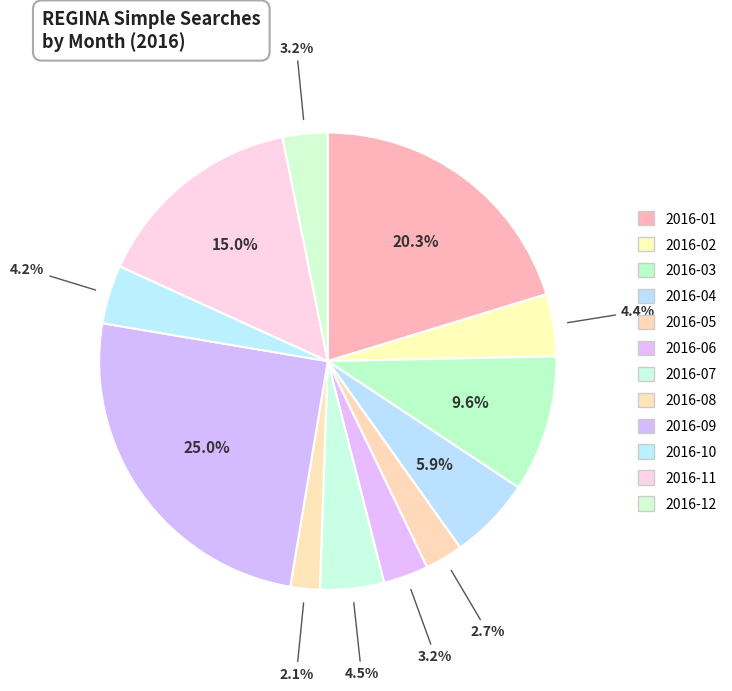

Which category has the smallest portion of the pie?

2016-08